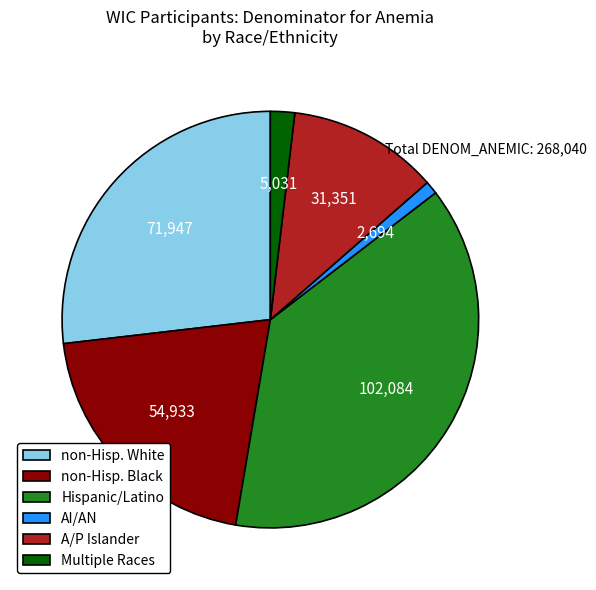

Is there any slice that represents more than half of the pie?

No